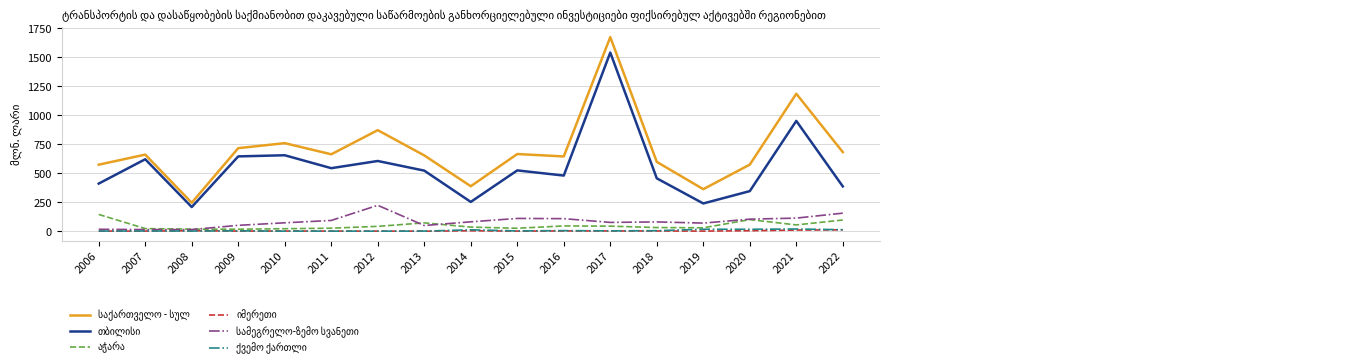

At which category does the chart reach its peak across all series?

2017